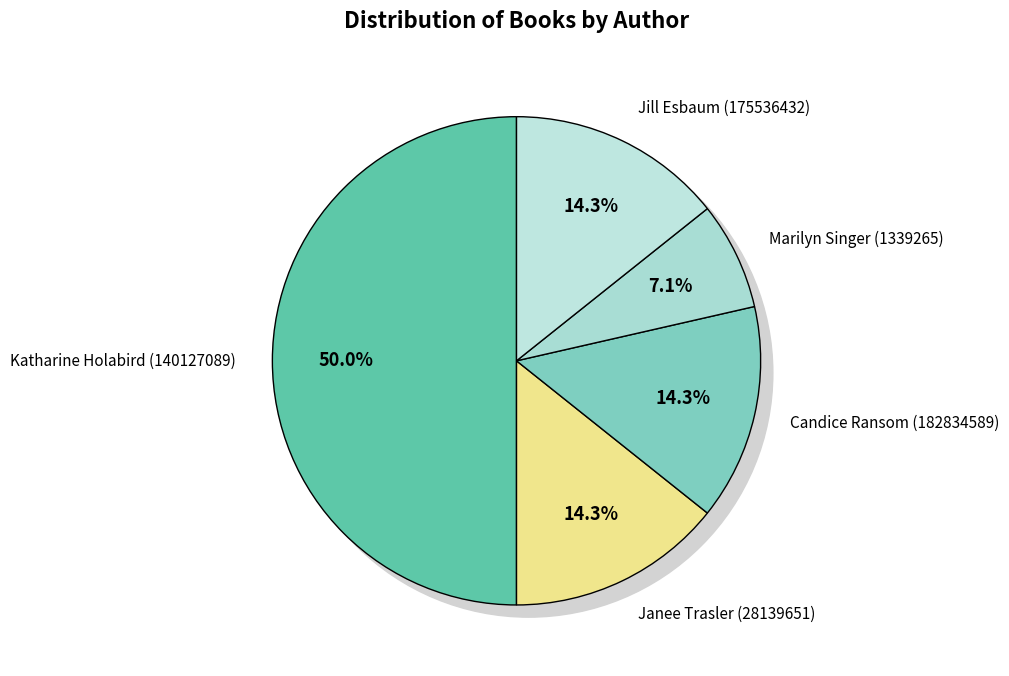

How many segments does this pie chart have?

5